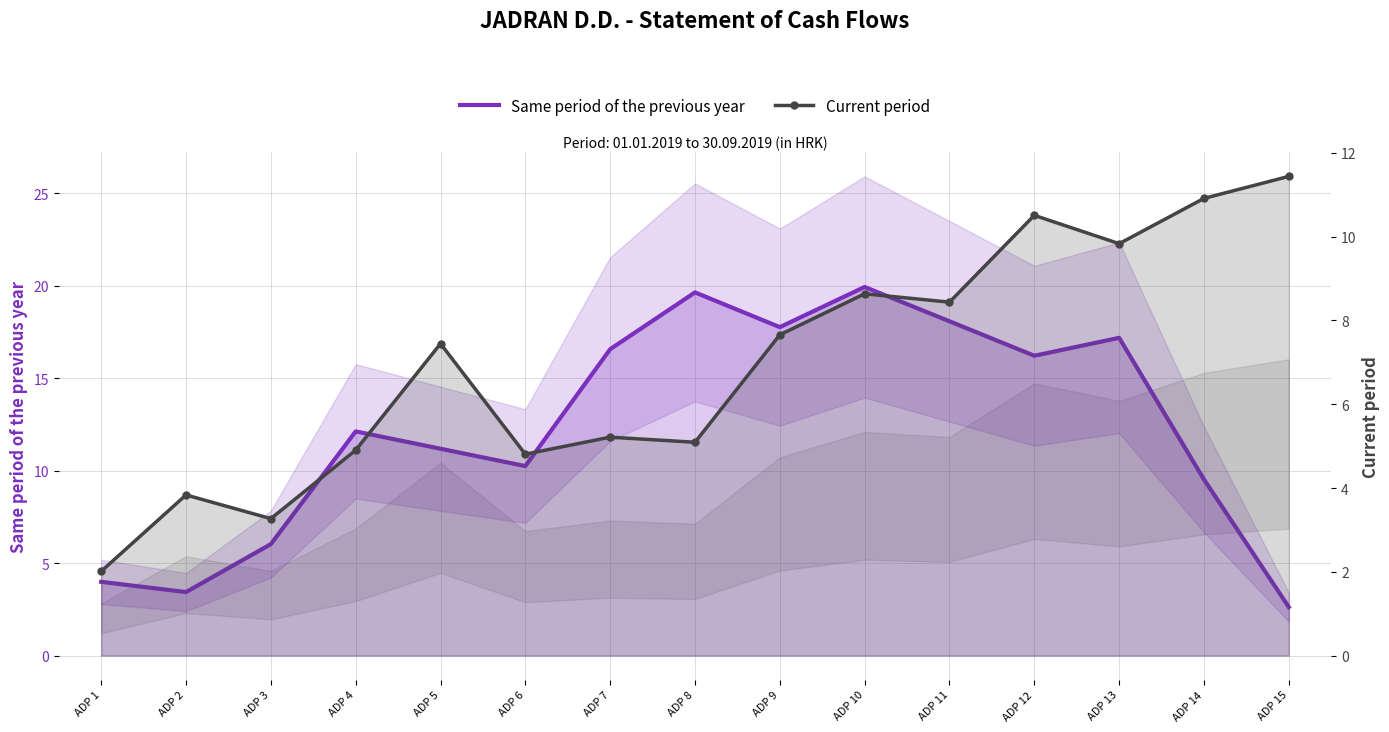

At which category does Same period of the previous year reach its first local valley?

ADP 2